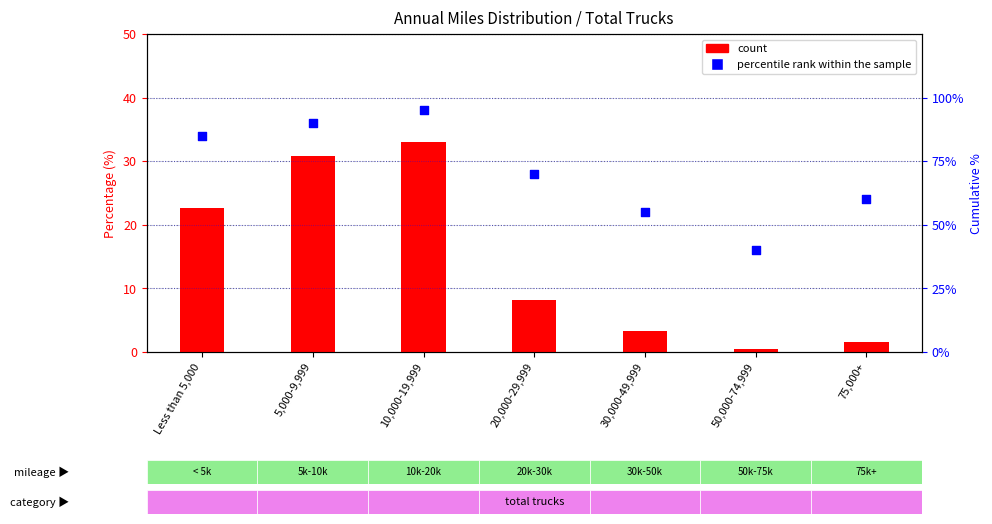

Which series contains the lowest Y value?

count